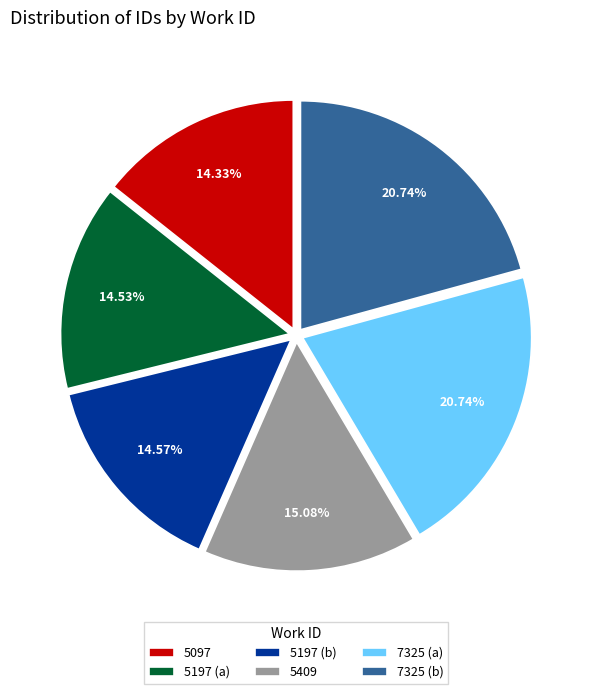

Does any single category account for the majority?

No